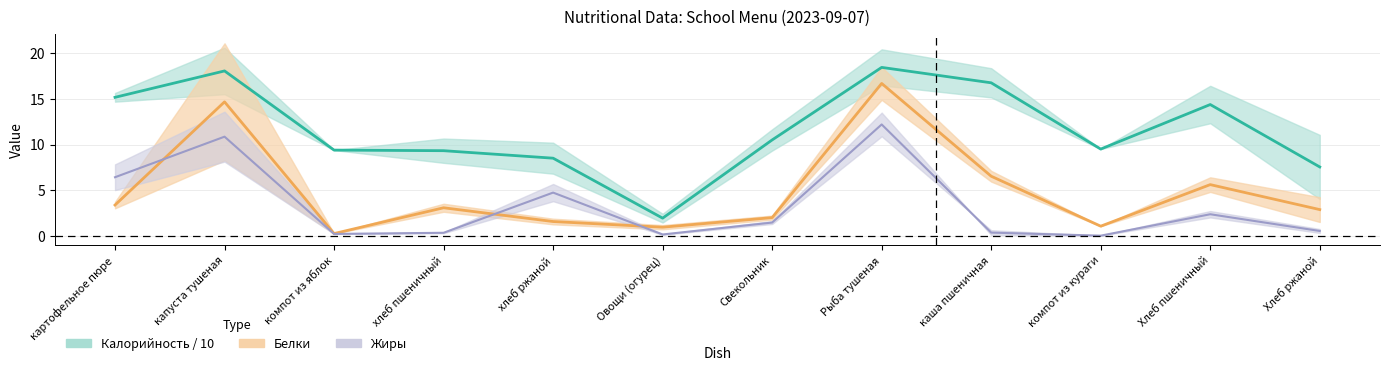

What is the highest value of the Белки (доп.) series?

16.7